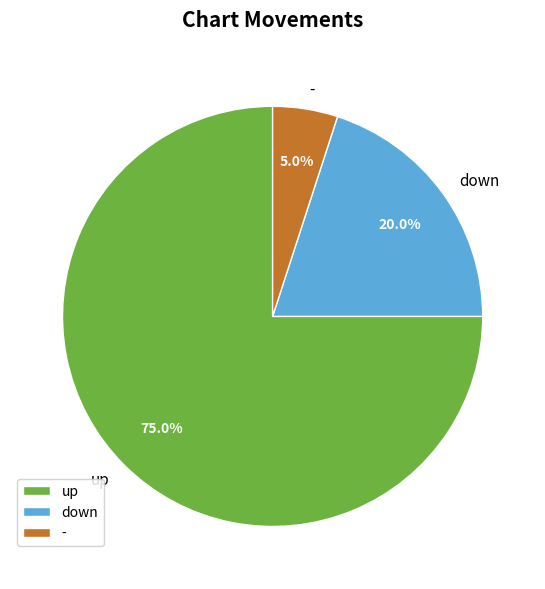

True or false: down accounts for 20% of the total.

True